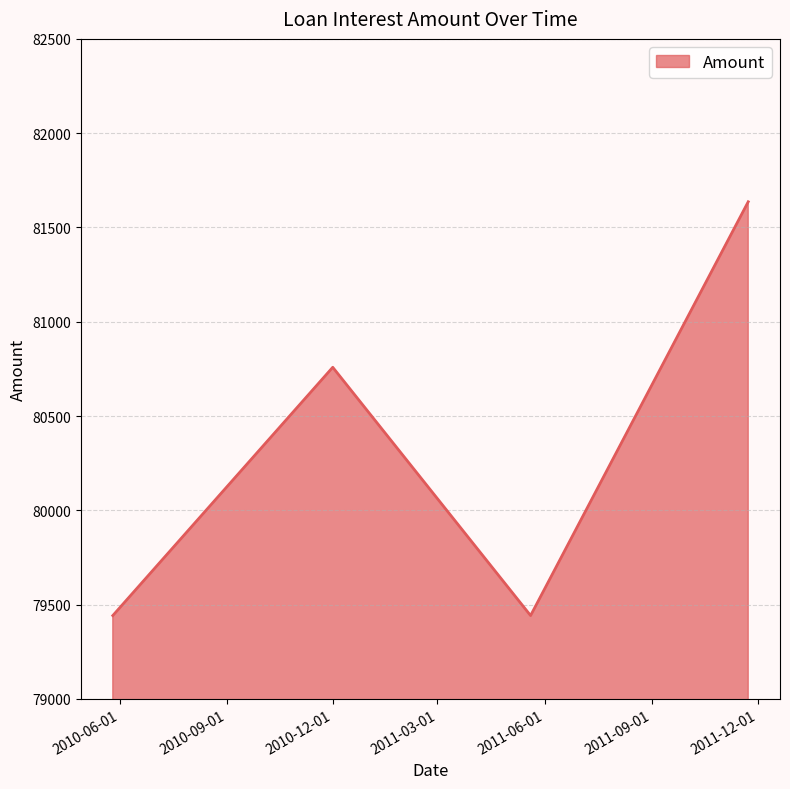

Reading left to right, extract all data points from this chart.

79441.6	80758.4	79441.6	81636.2